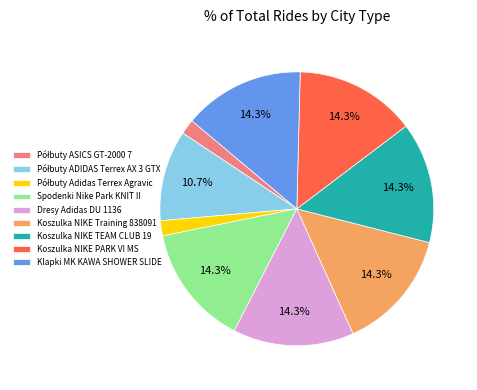

Combined, do Spodenki Nike Park KNIT II and Klapki MK KAWA SHOWER SLIDE account for over 50%?

No